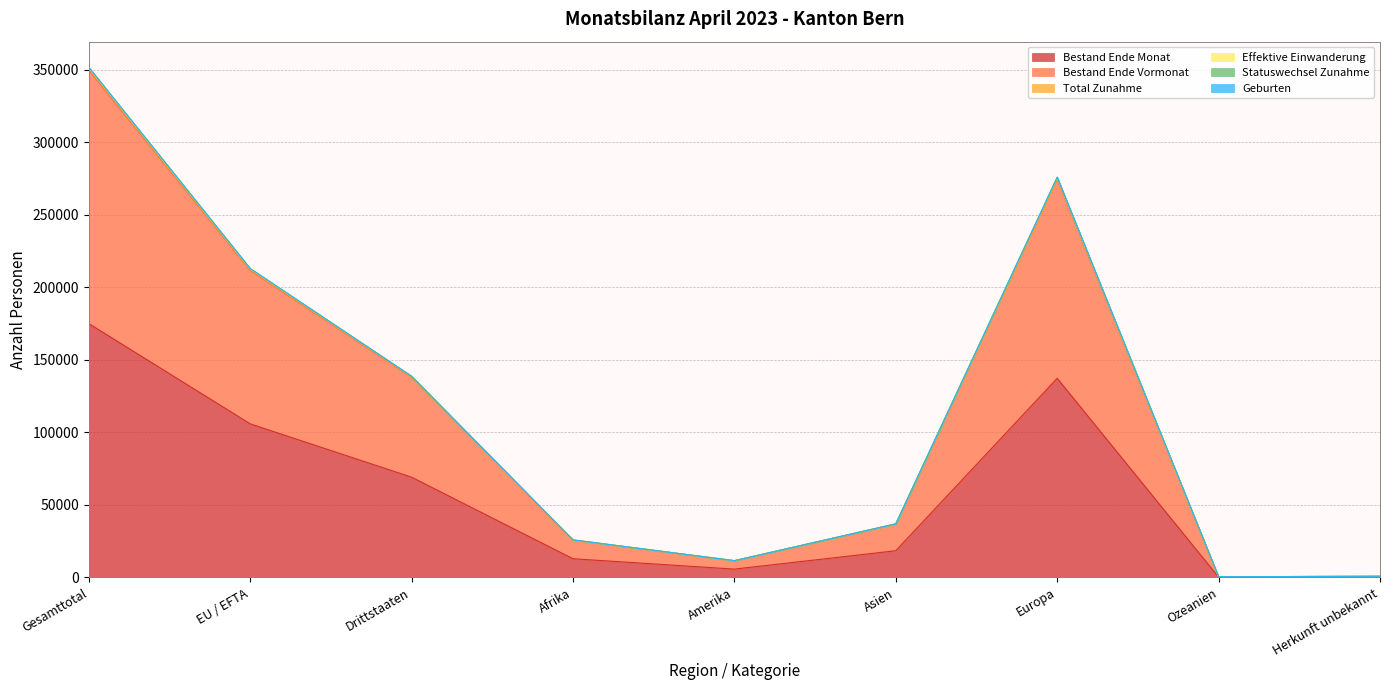

What is the highest value of the Bestand Ende Monat series?

175003